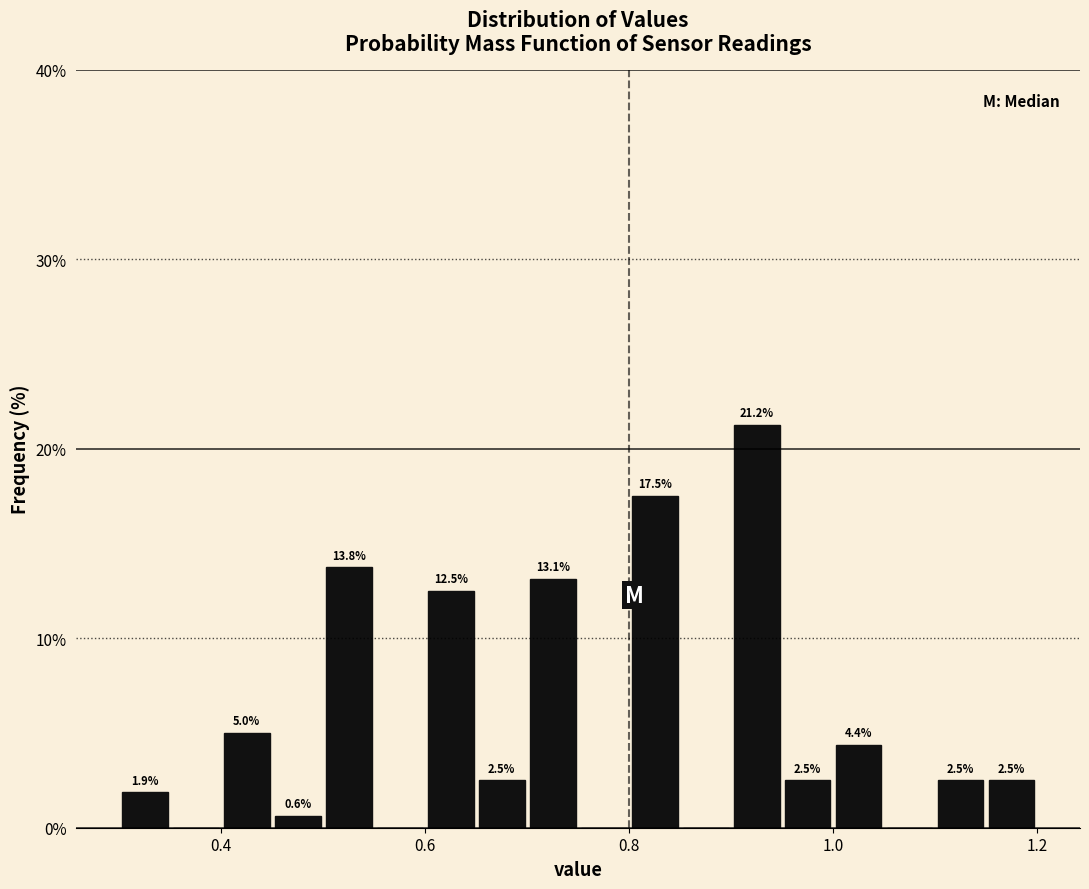

Read against the x-axis, roughly where is the centre of the tallest bar?

0.92